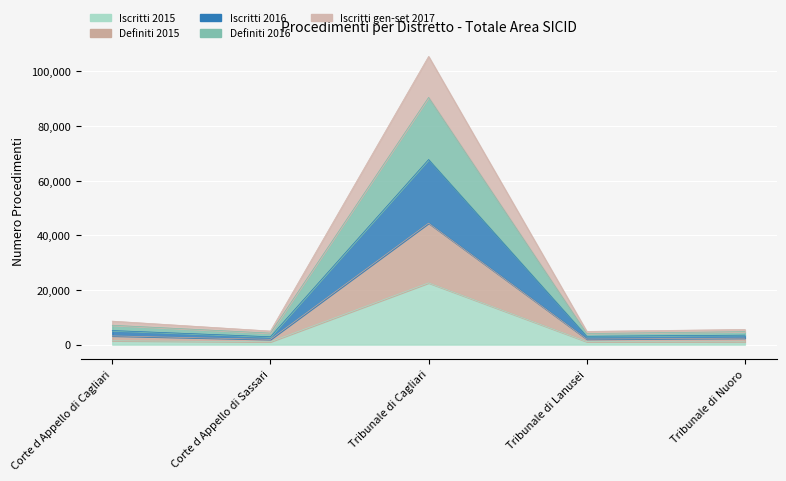

What are all the series names shown in the legend?

Iscritti 2015, Definiti 2015, Iscritti 2016, Definiti 2016, Iscritti gen-set 2017